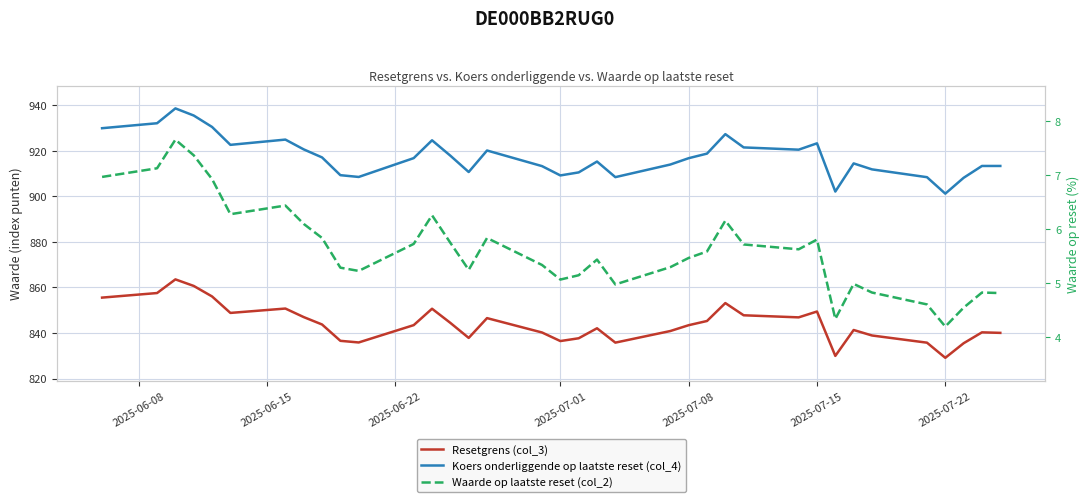

The Waarde op laatste reset (col_2) series shows 1.9 at 25. True or false?

False